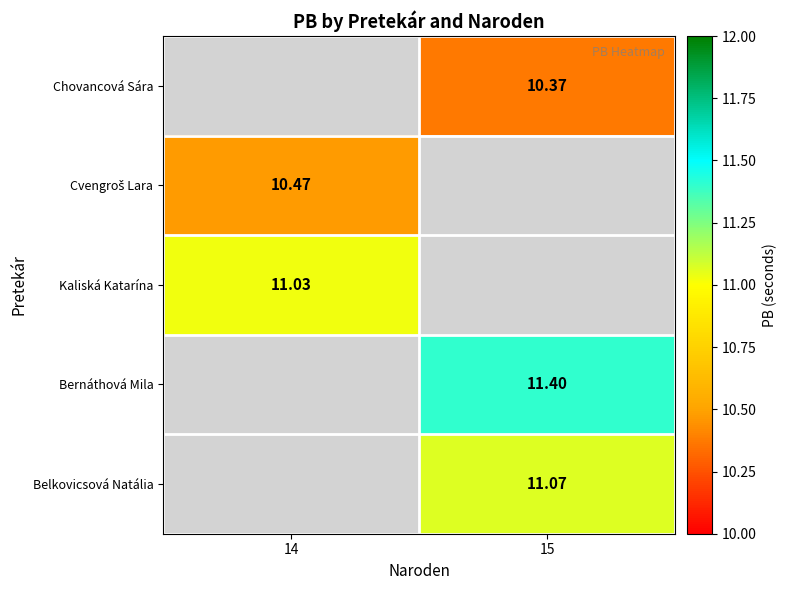

Is the value of Bernáthová Mila at 15 greater than the value of Chovancová Sára at 15?

Yes